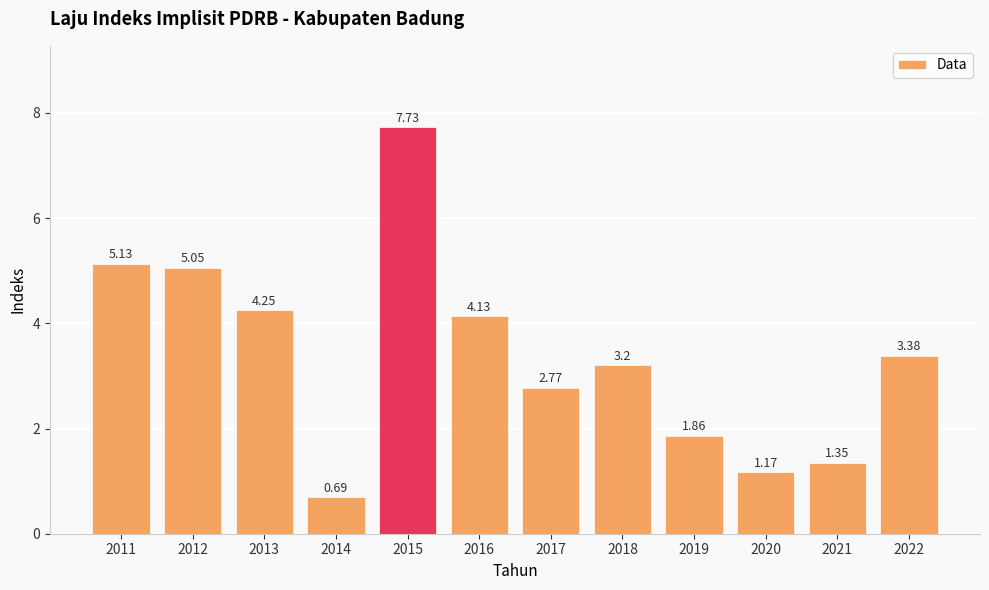

What is the maximum value shown in the chart?

7.7